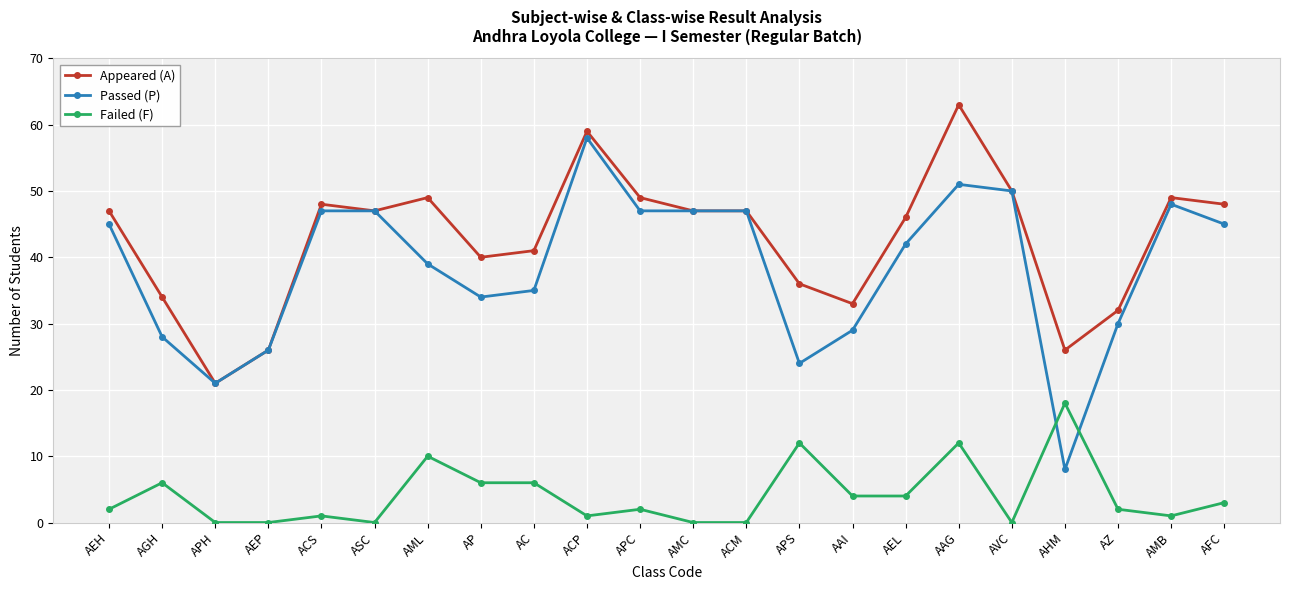

At which category does Appeared (A) reach its first local valley?

APH